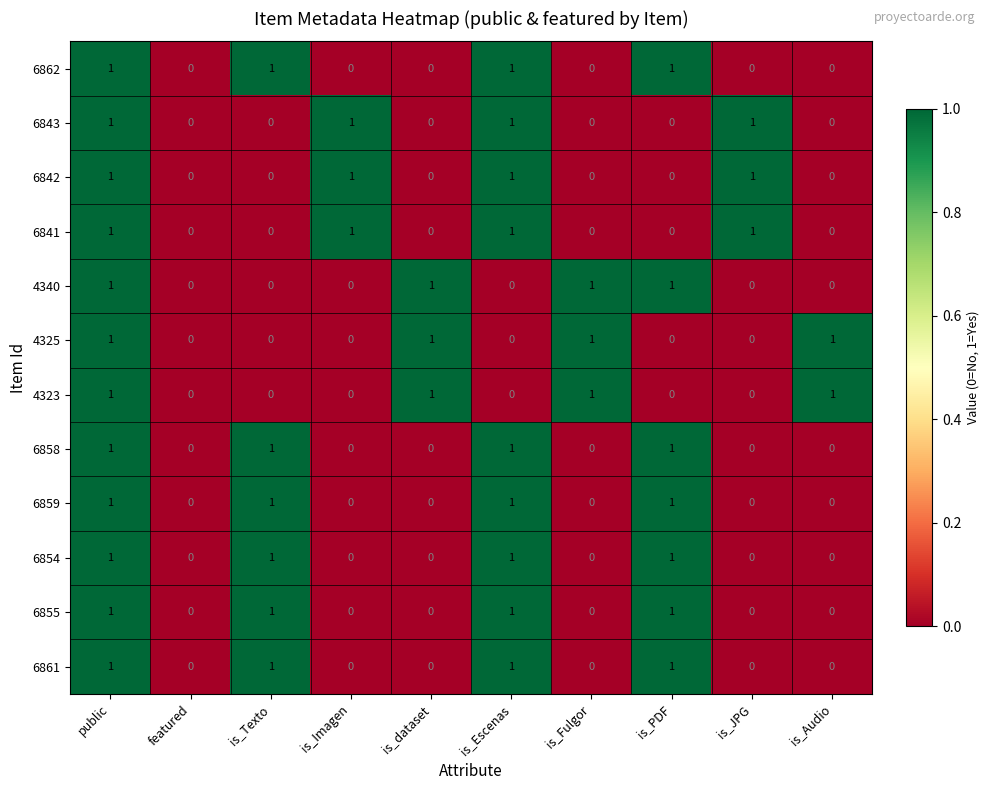

The 4325 series shows 2 at is_Audio. True or false?

False